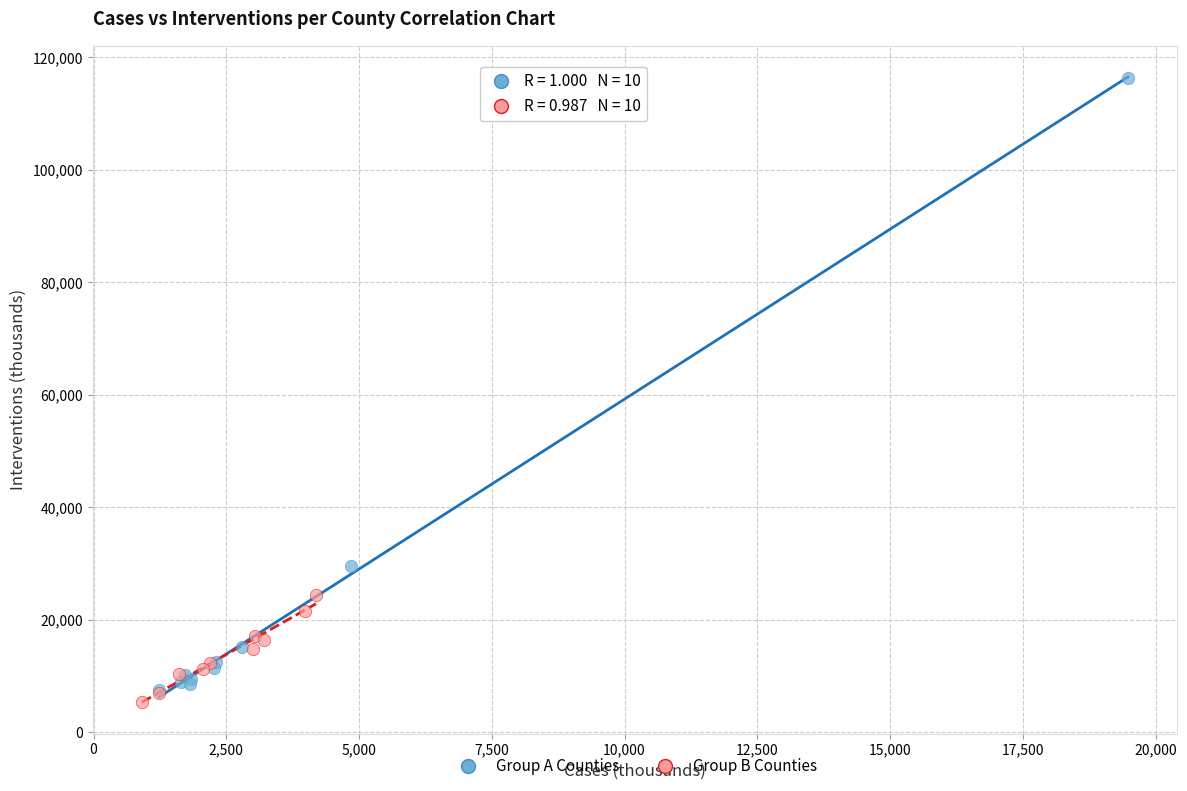

Which series has the widest spread of Y values?

Group A Counties